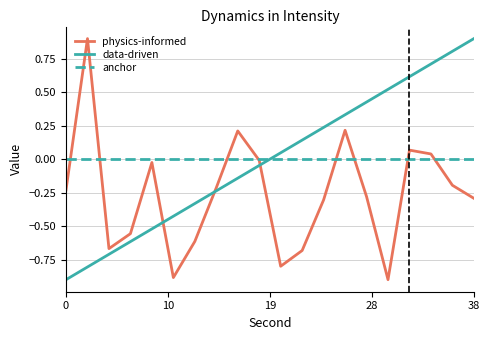

What is the highest value of the physics-informed series?

0.9